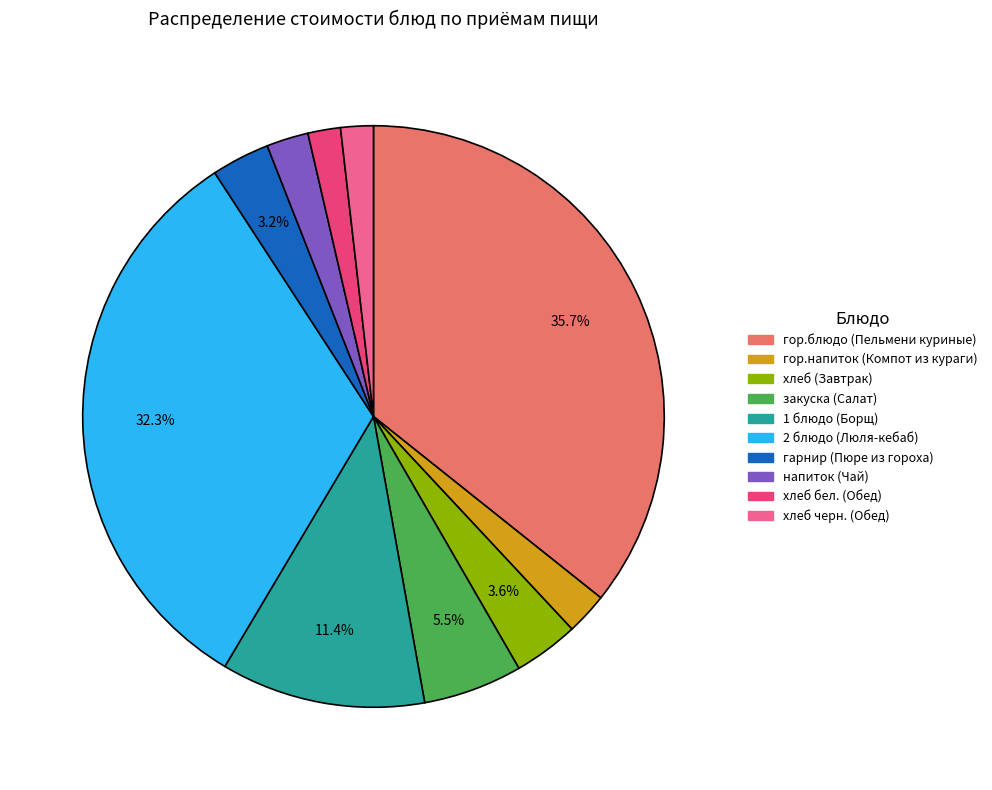

What percentage is the хлеб черн. (Обед) slice, to the nearest percent?

2%